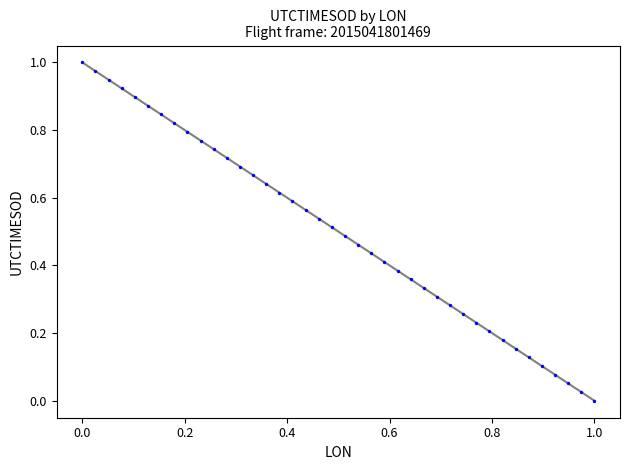

How many data points are displayed?

40